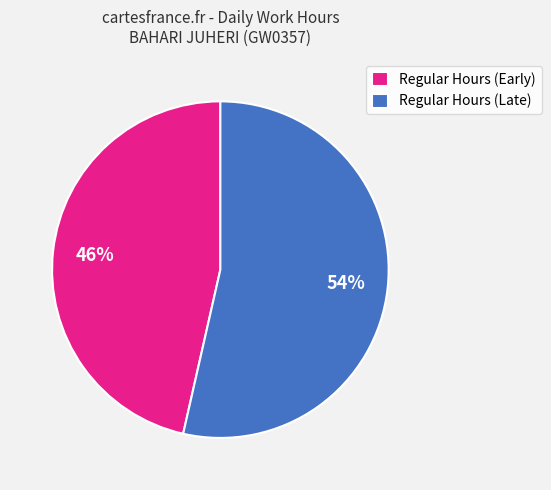

Rank the categories by value from lowest to highest.

Regular Hours (Early), Regular Hours (Late)